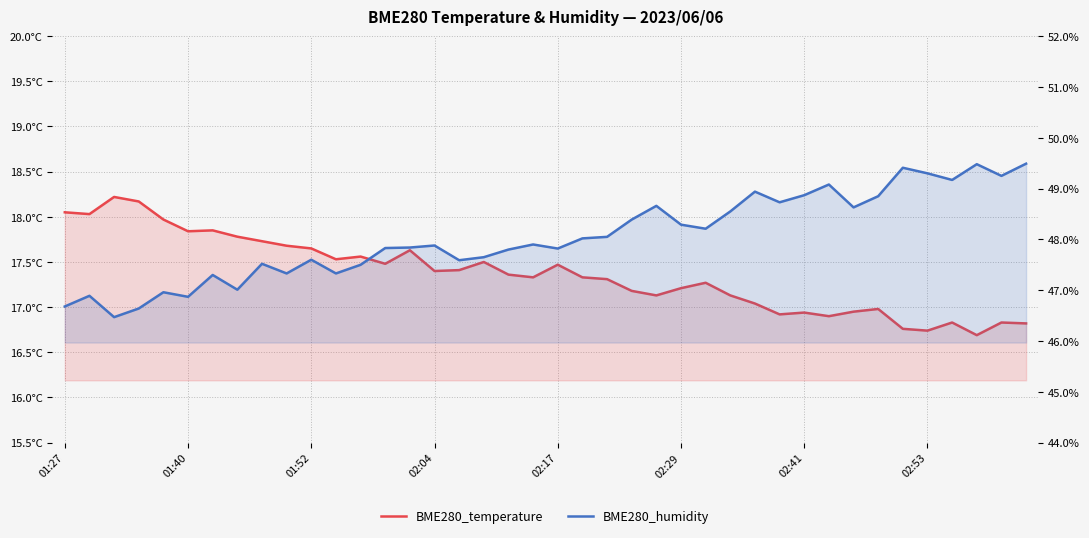

Rank the series by their average value, from highest to lowest.

BME280_humidity, BME280_temperature